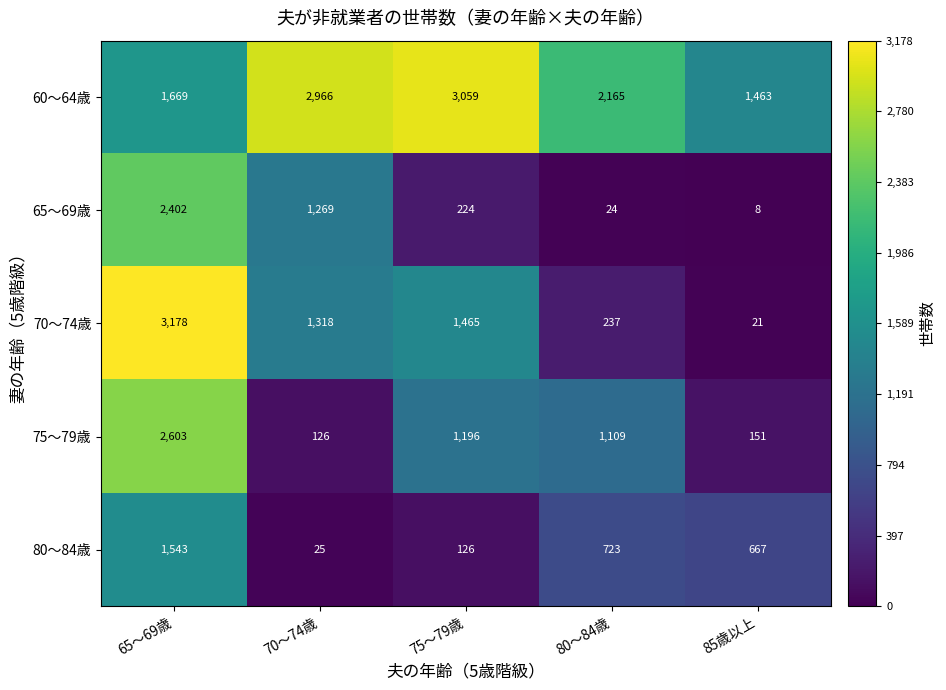

Where does the 65～69歳 series first go above 224?

65～69歳